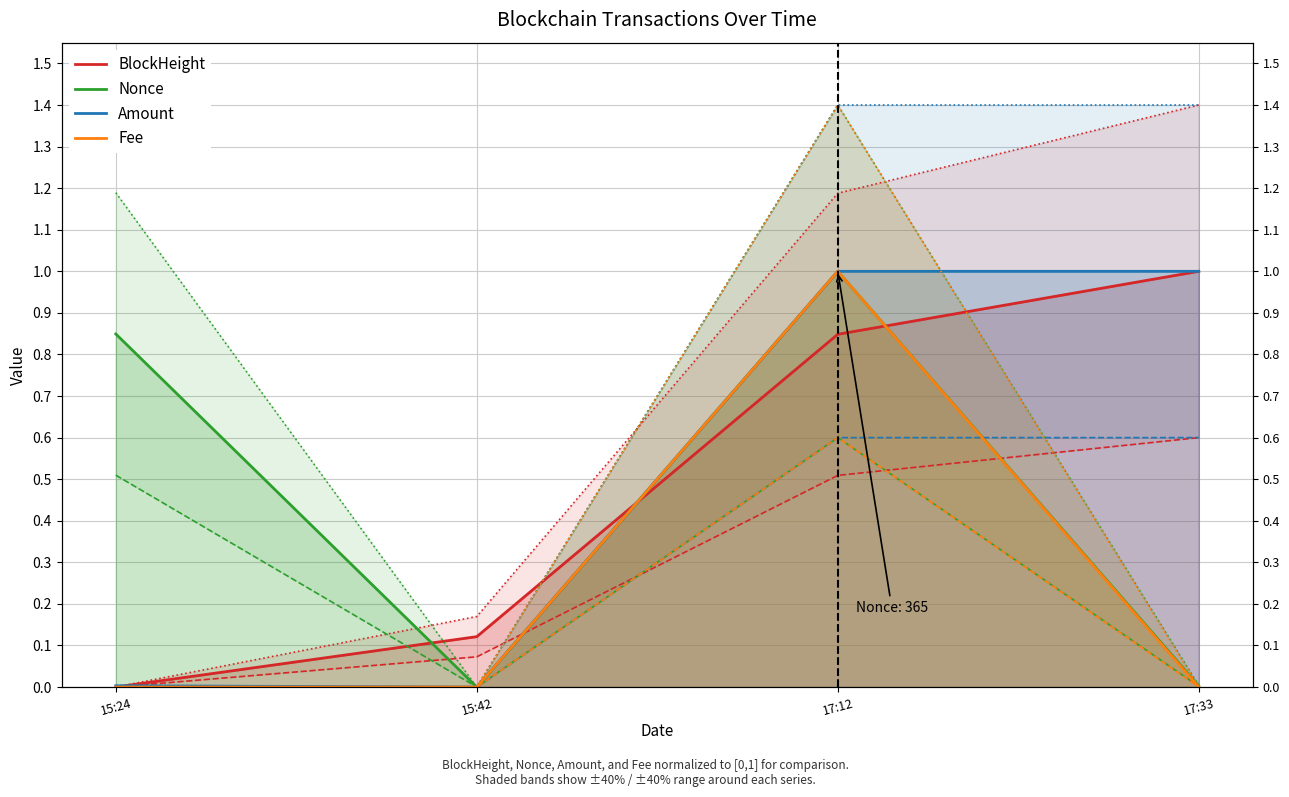

At which category does the chart reach its minimum across all series?

15:24